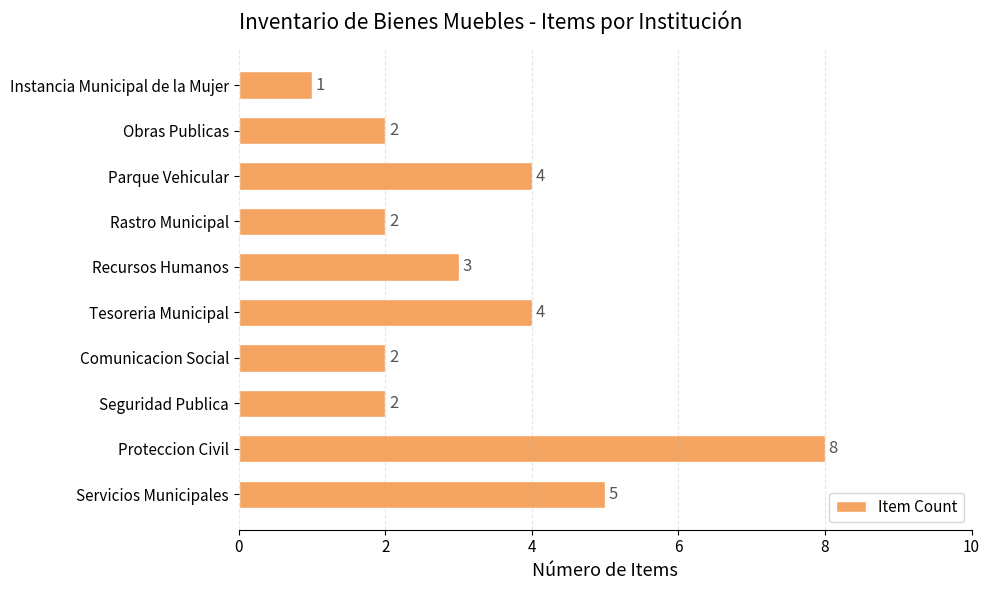

Is it true that the value at Obras Publicas is 3?

False